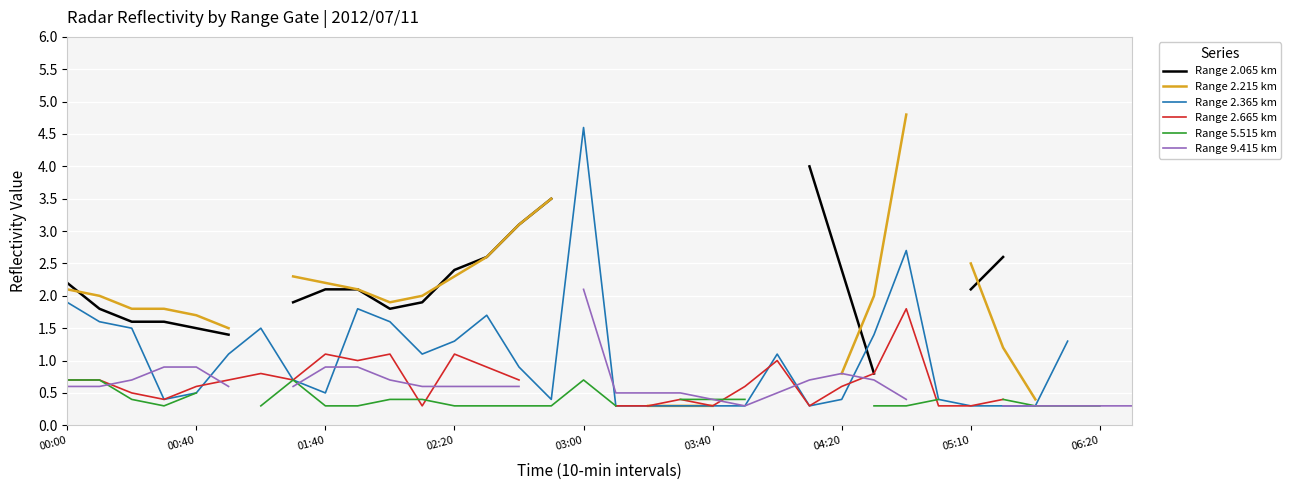

What are all the series names shown in the legend?

Range 2.065 km, Range 2.215 km, Range 2.365 km, Range 2.665 km, Range 5.515 km, Range 9.415 km